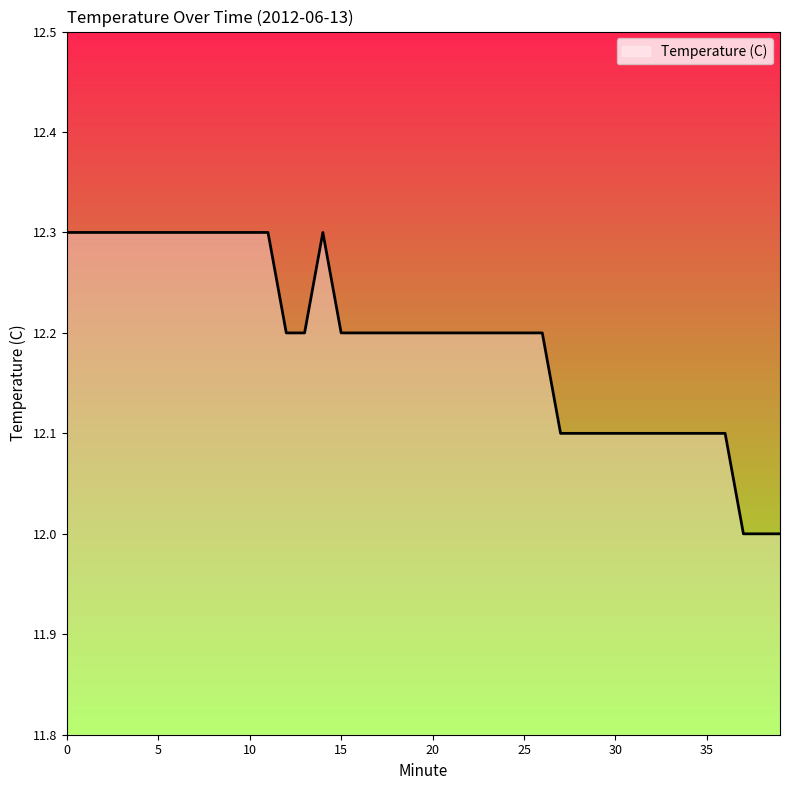

What is the difference between the maximum and minimum values?

0.3